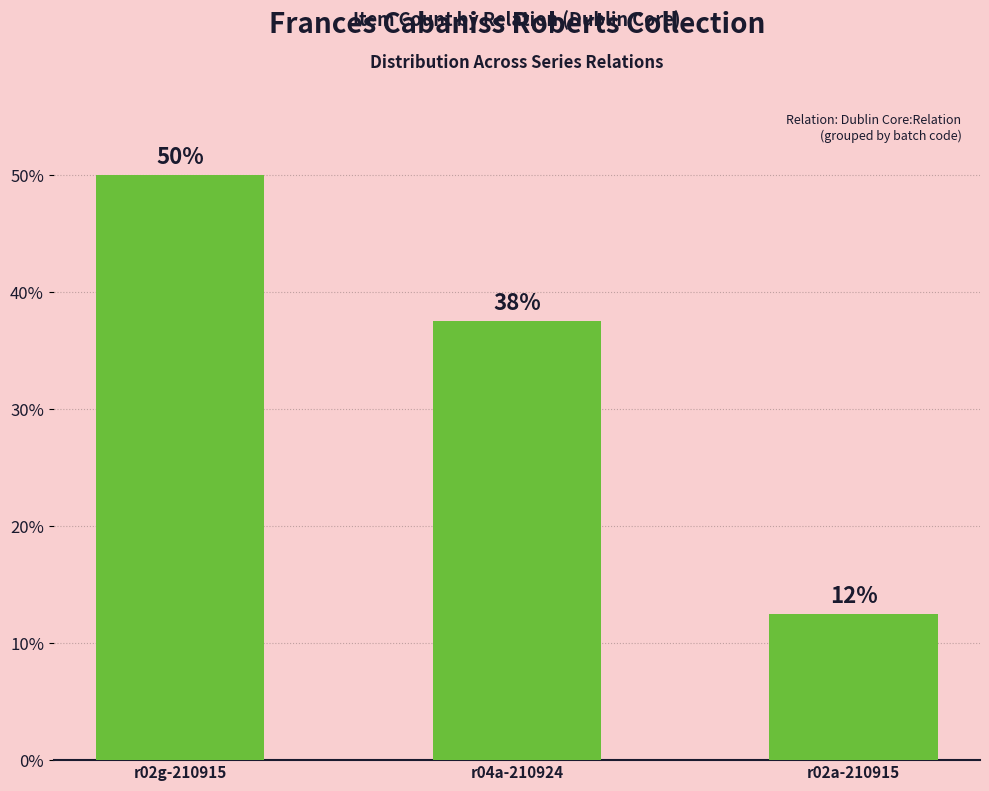

How many bars are there in total?

3